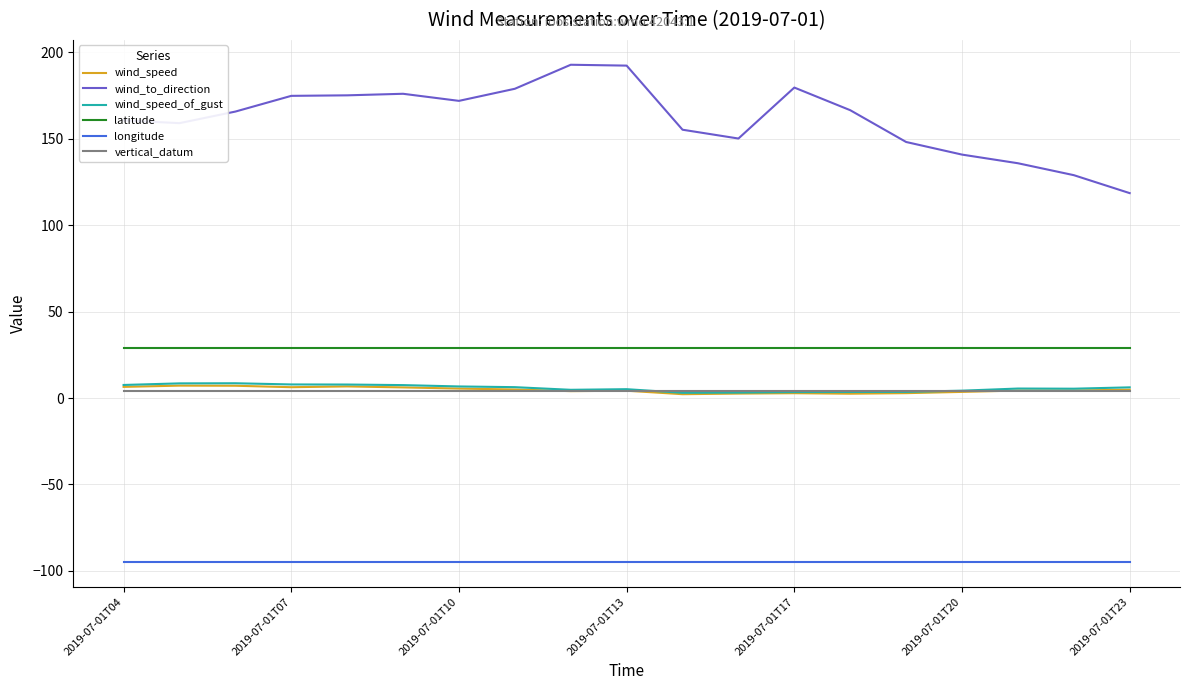

True or false: longitude and vertical_datum cross at least once.

False